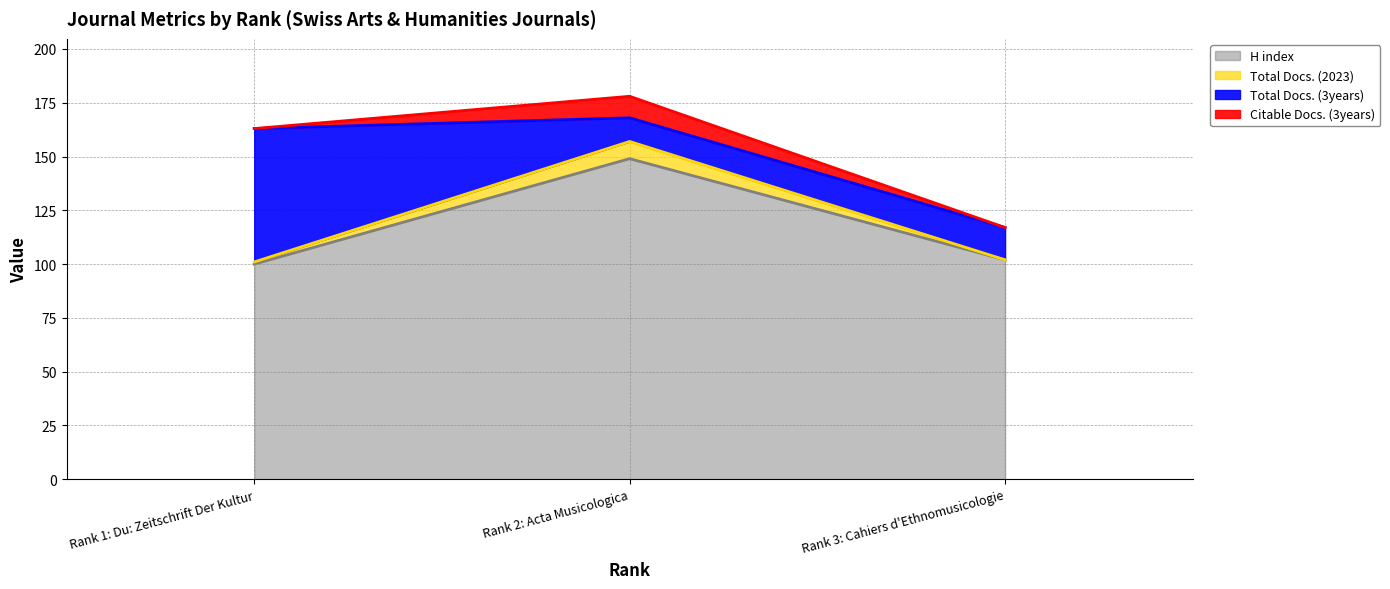

What is the difference between the maximum and second lowest values in the H index series?

47